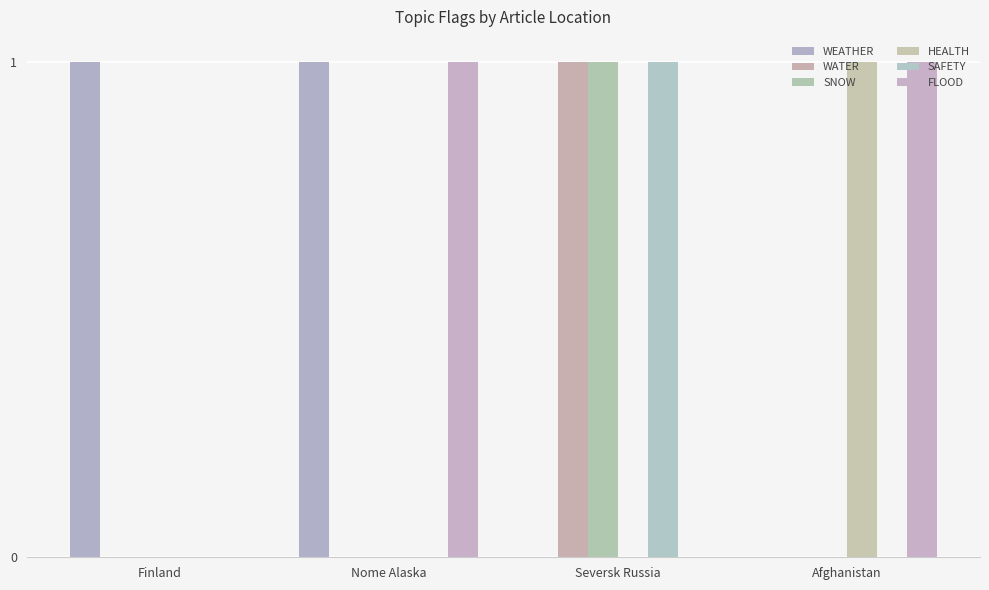

What is the label of the 4th bar from the right?

Finland